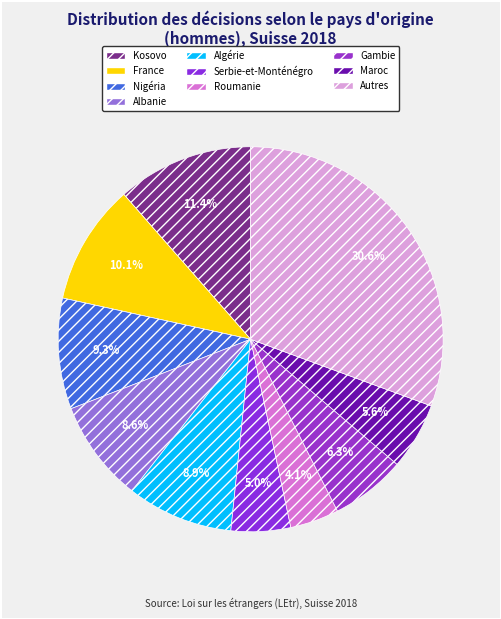

Which category has the smallest portion of the pie?

Roumanie